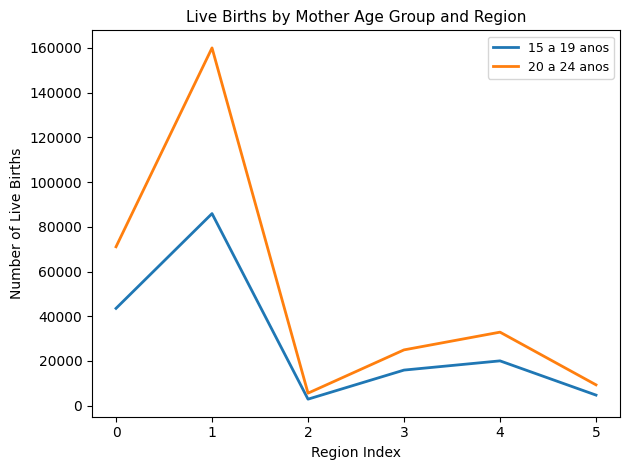

Which category has the lowest value across all series?

2